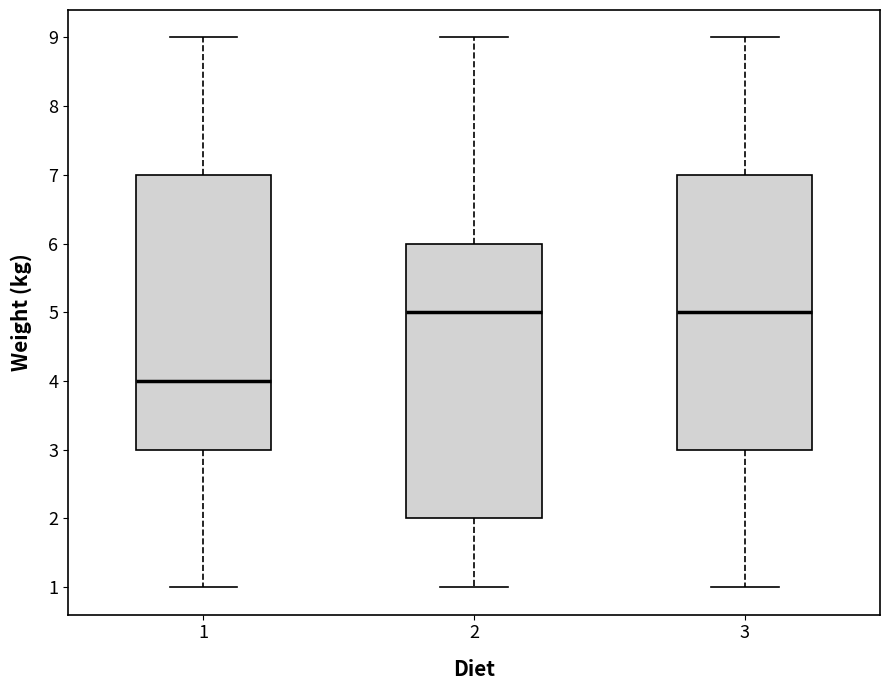

Reading left to right, read every box against the y-axis: the position of its median line, the range the box covers, and the ends of its whiskers. The values are not printed on the chart, so give them approximately, as read against the axis.

1: median 4, box 3 to 7, whiskers 1 to 9
2: median 5, box 2 to 6, whiskers 1 to 9
3: median 5, box 3 to 7, whiskers 1 to 9